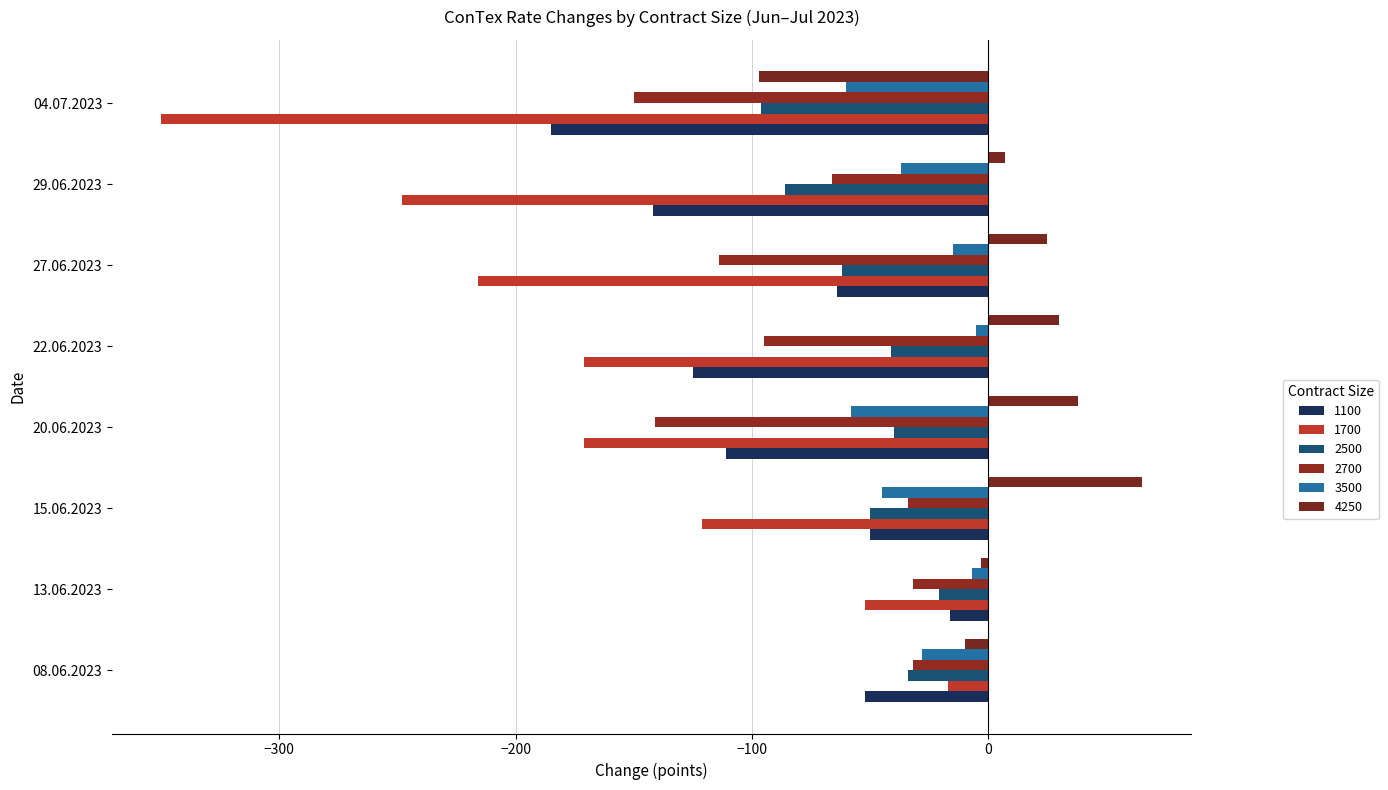

What is the total value across all series at 22.06.2023?

-407